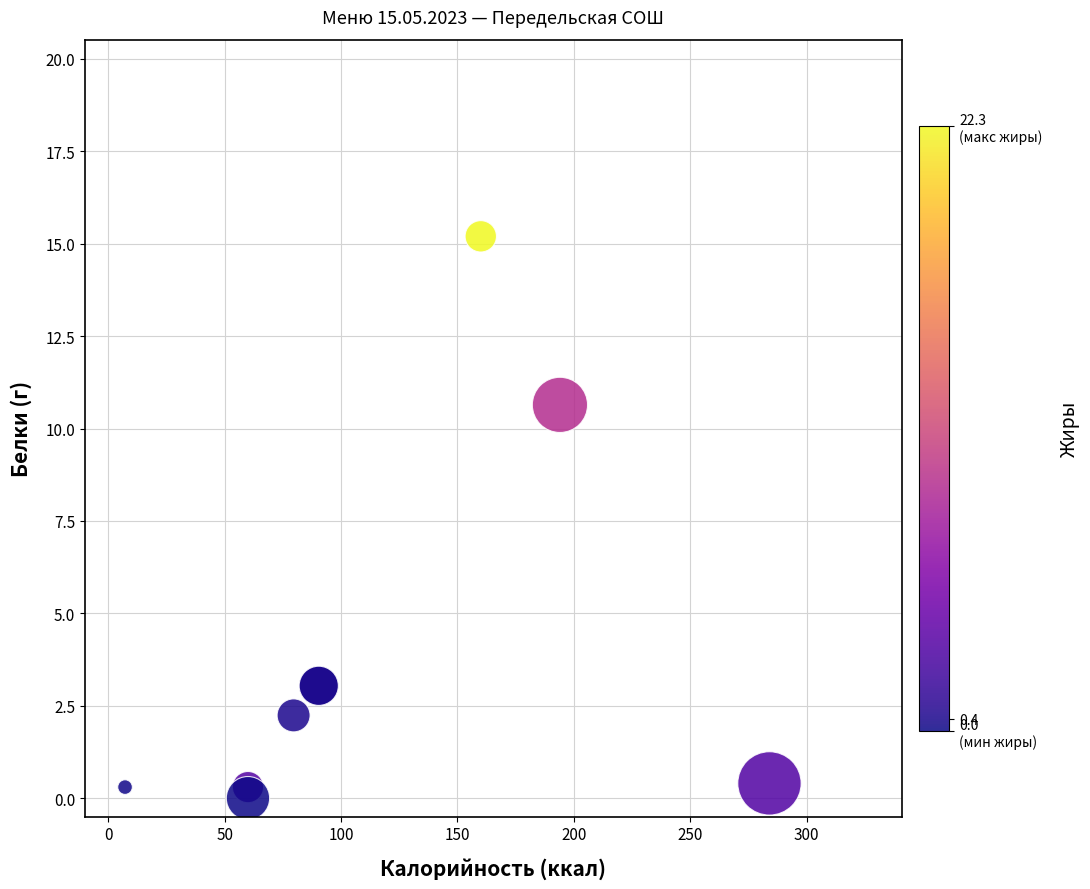

What Y value in the scatter plot is closest to 7?

10.6